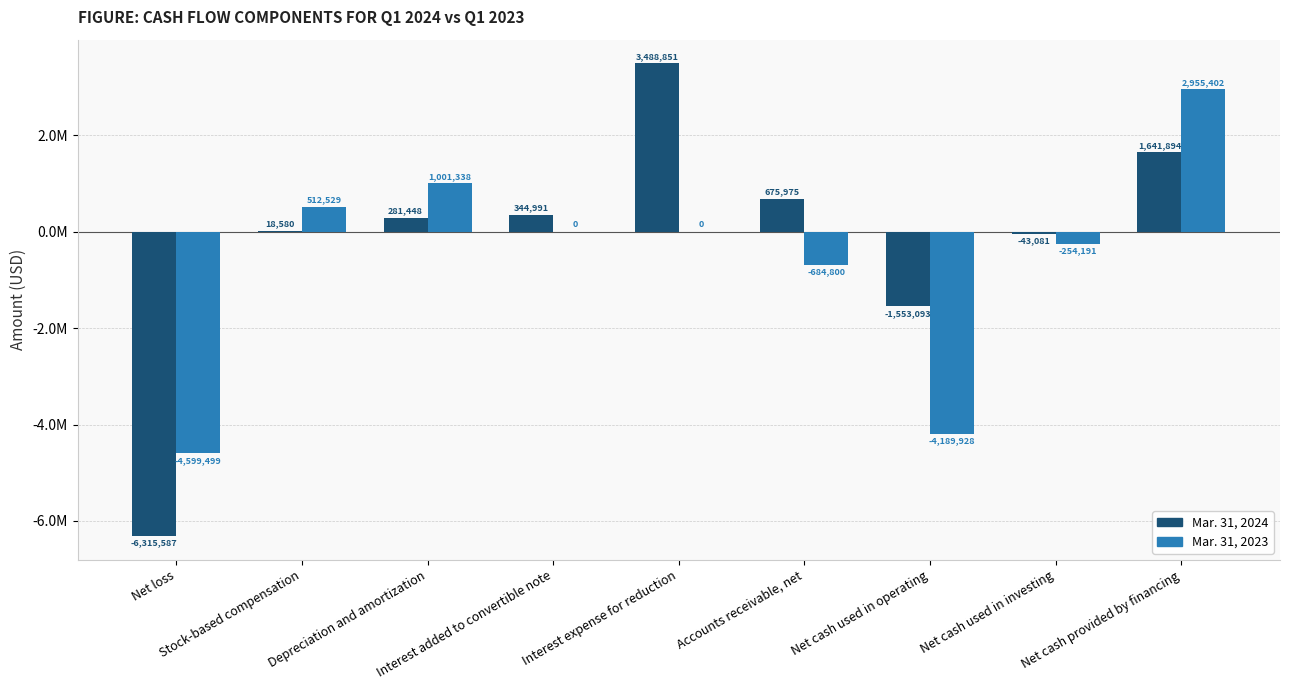

Are the bars horizontal?

No